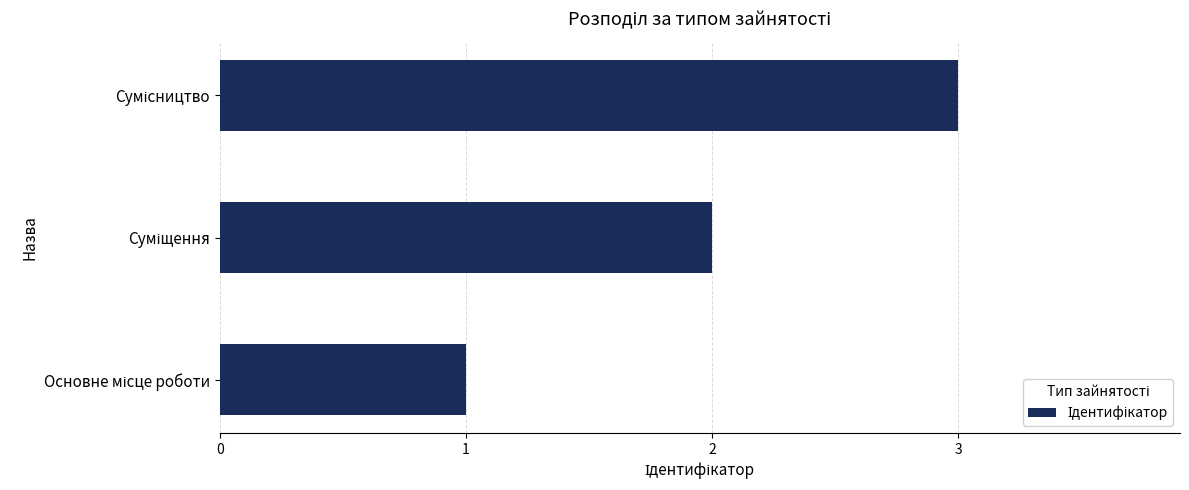

What is the greatest value displayed?

3